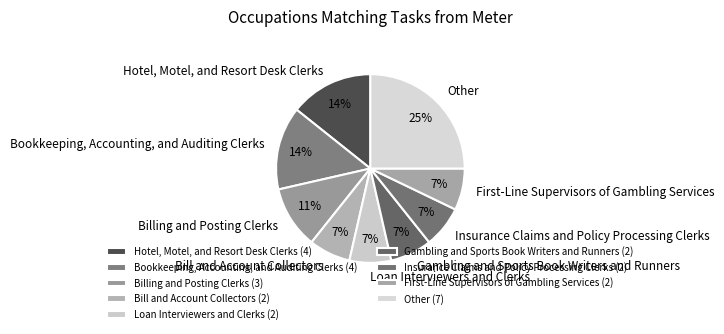

True or false: Bookkeeping, Accounting, and Auditing Clerks accounts for 1% of the total.

False